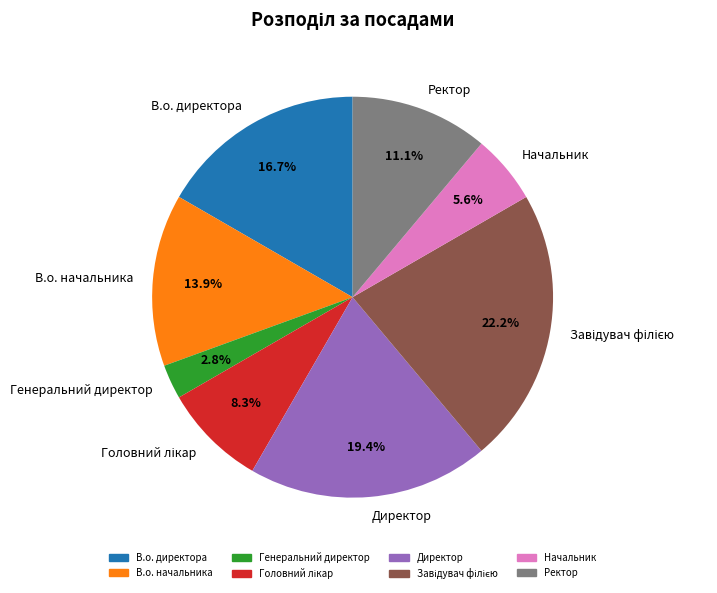

How many segments does this pie chart have?

8